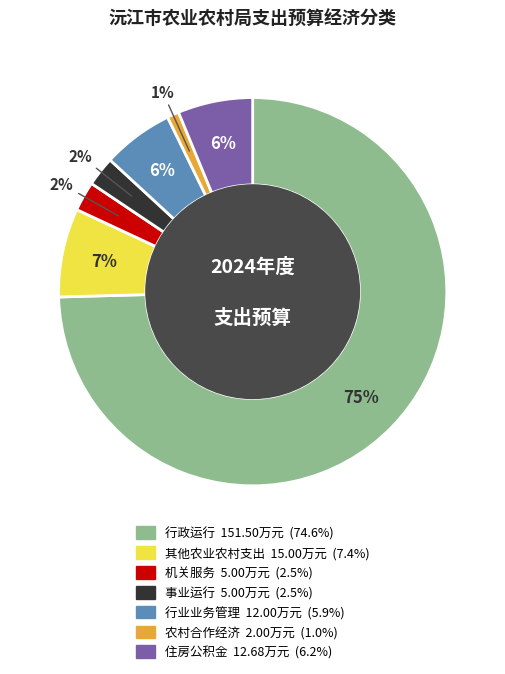

Count the number of slices in the pie.

7